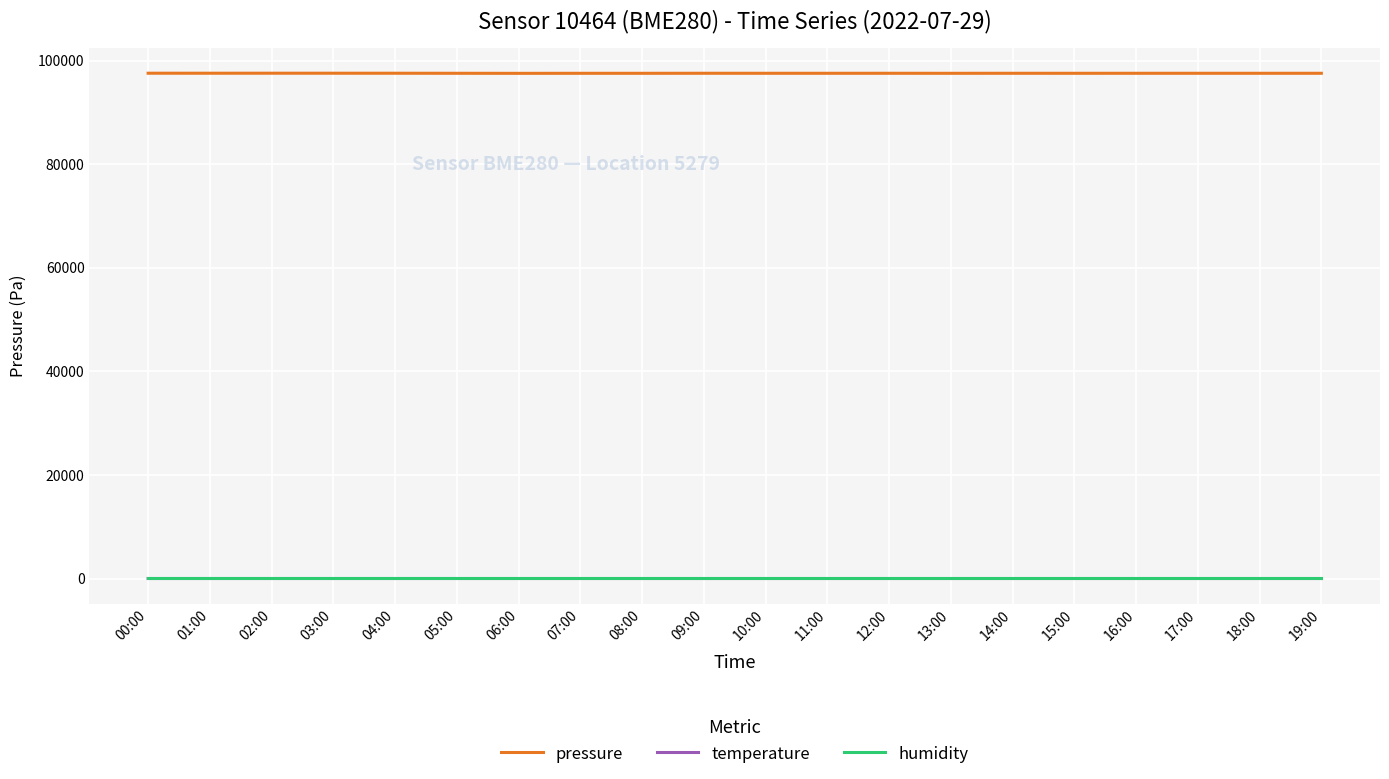

Which series has the largest total across all categories?

pressure